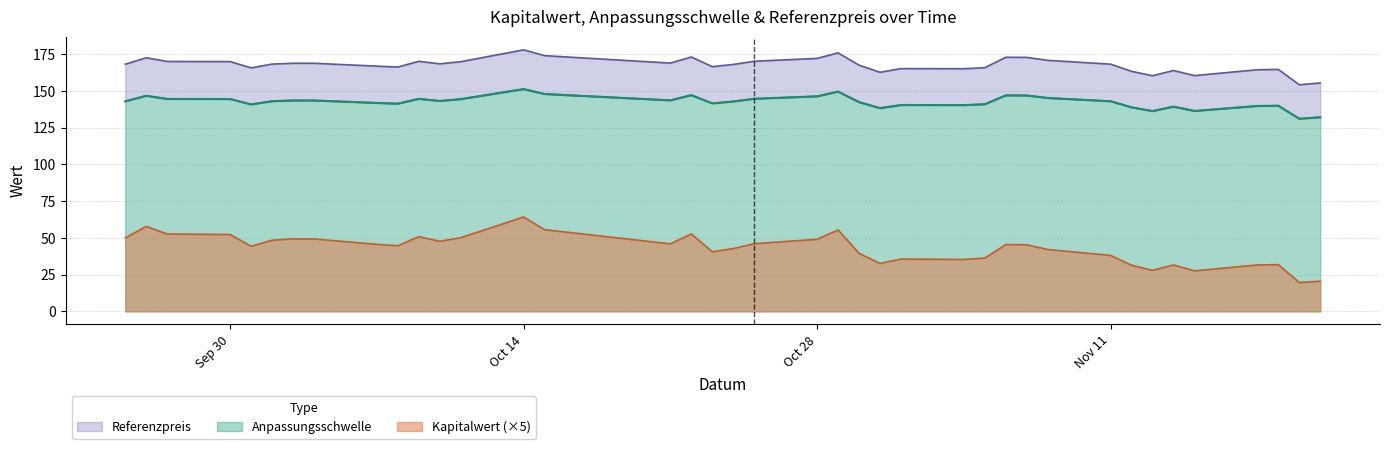

True or false: Anpassungsschwelle has more than 2 interior local peaks.

True